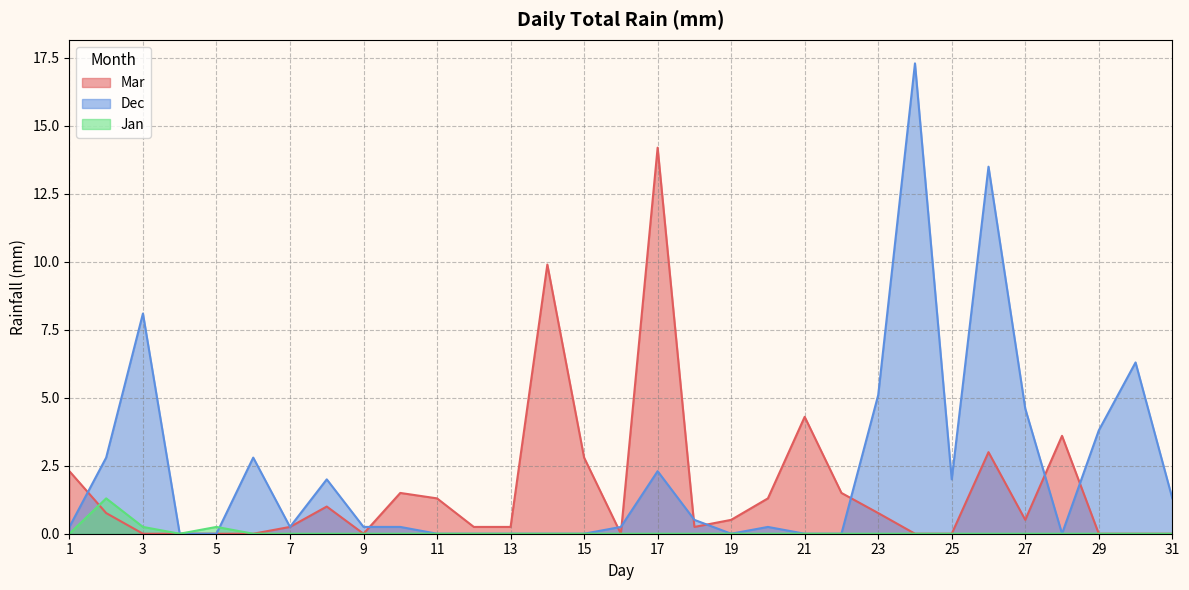

Count the number of data series in this chart.

3